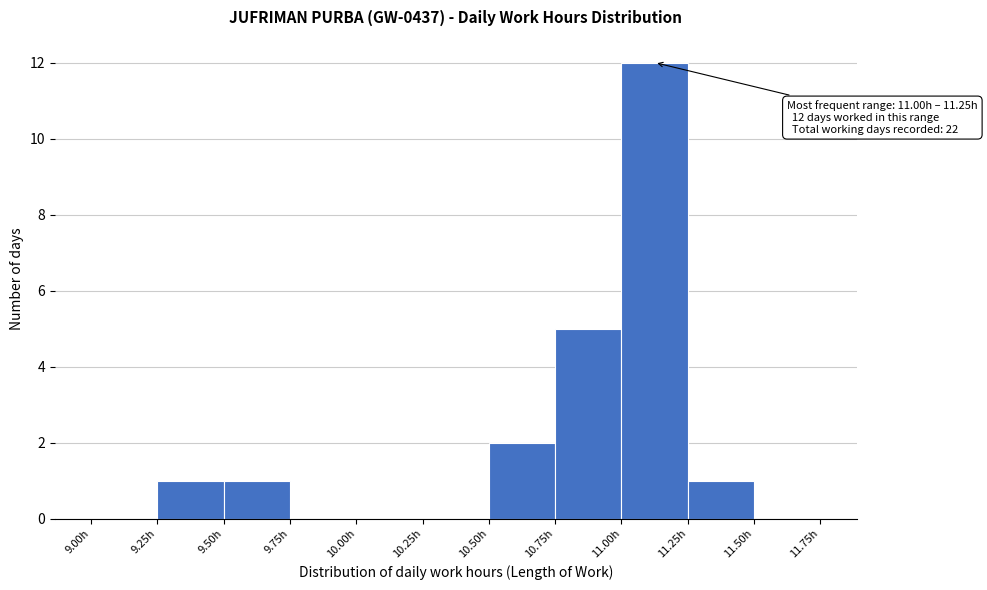

Which range on the x-axis has the tallest bar?

11.00 to 11.25